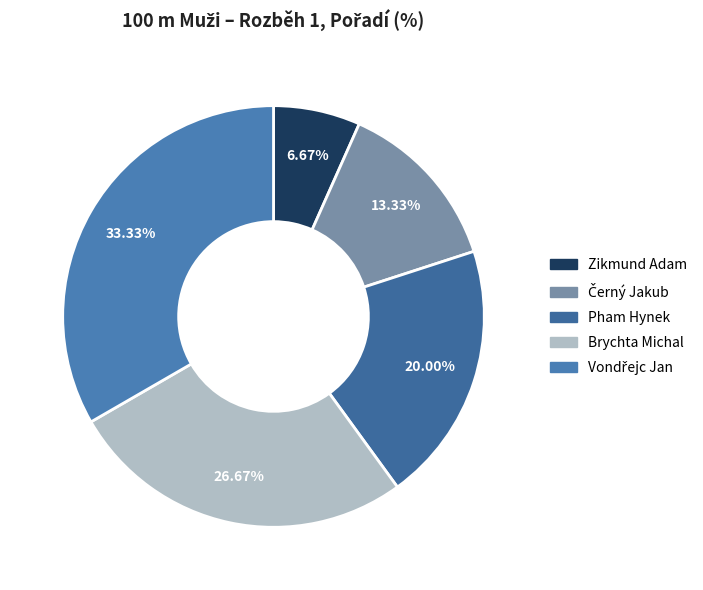

What is the smallest slice in the pie chart?

Zikmund Adam